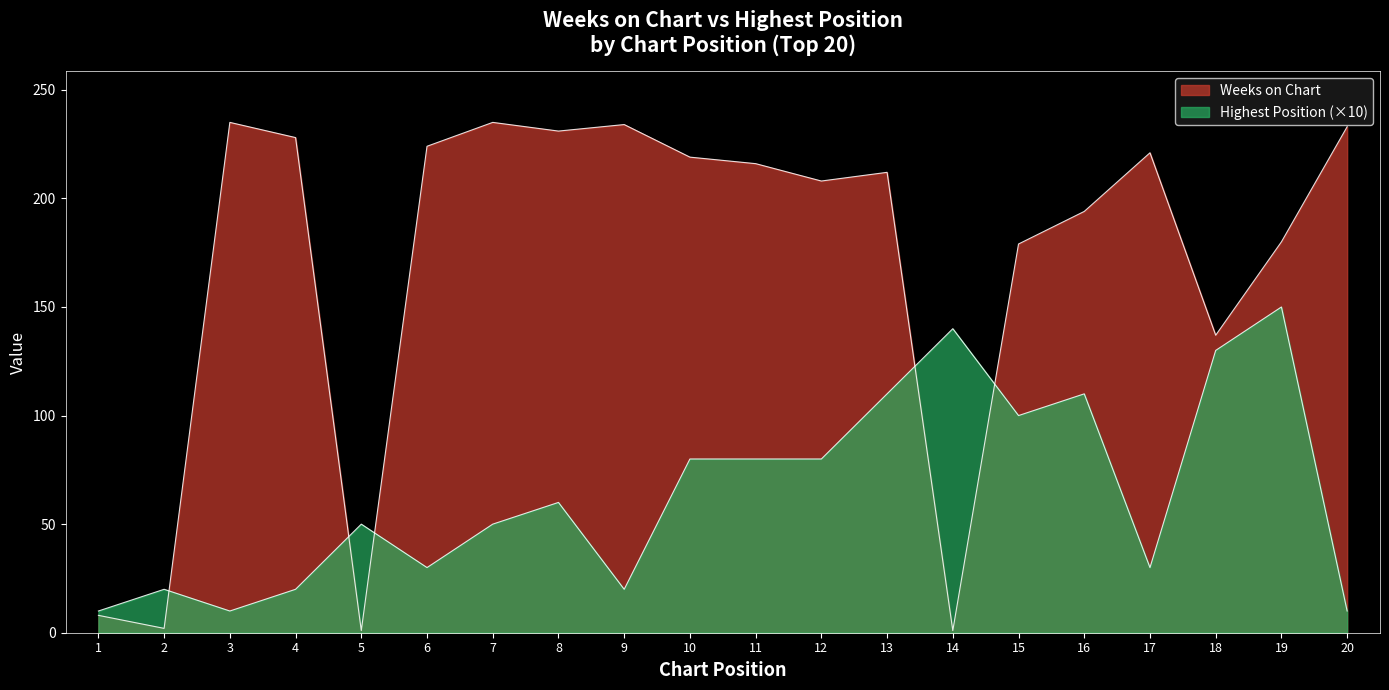

The Posicion mas alta series shows 34 at 4. True or false?

False